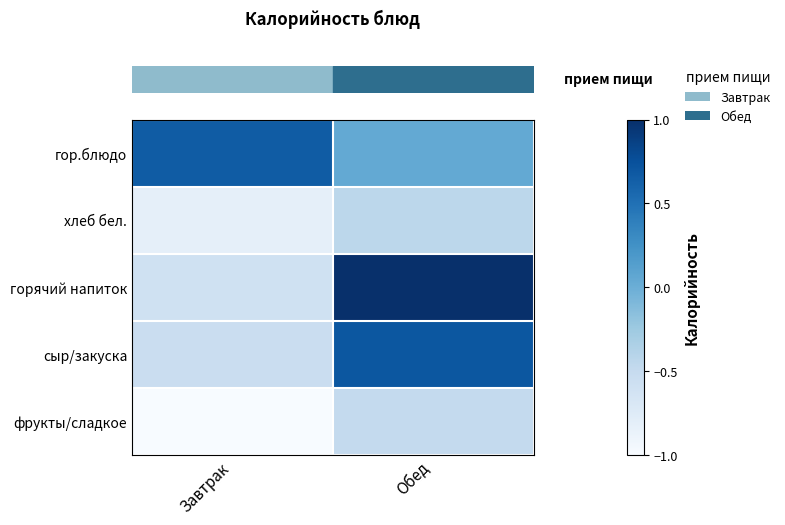

What is the total value across all series at Обед?

0.8